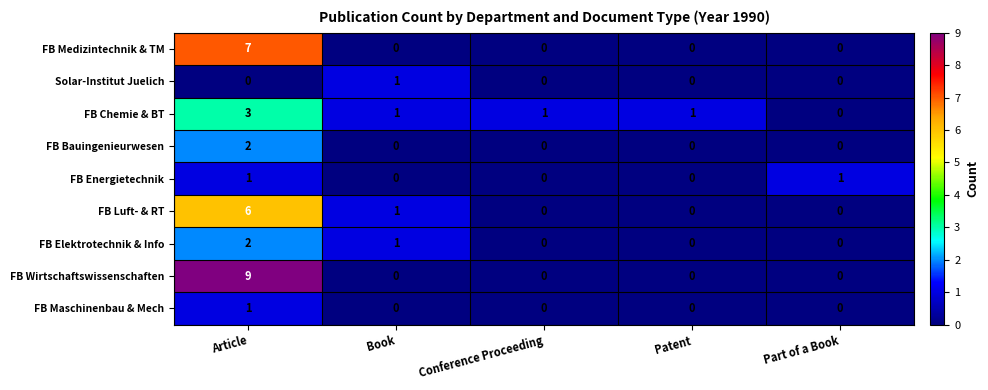

How many series are shown in this chart?

9